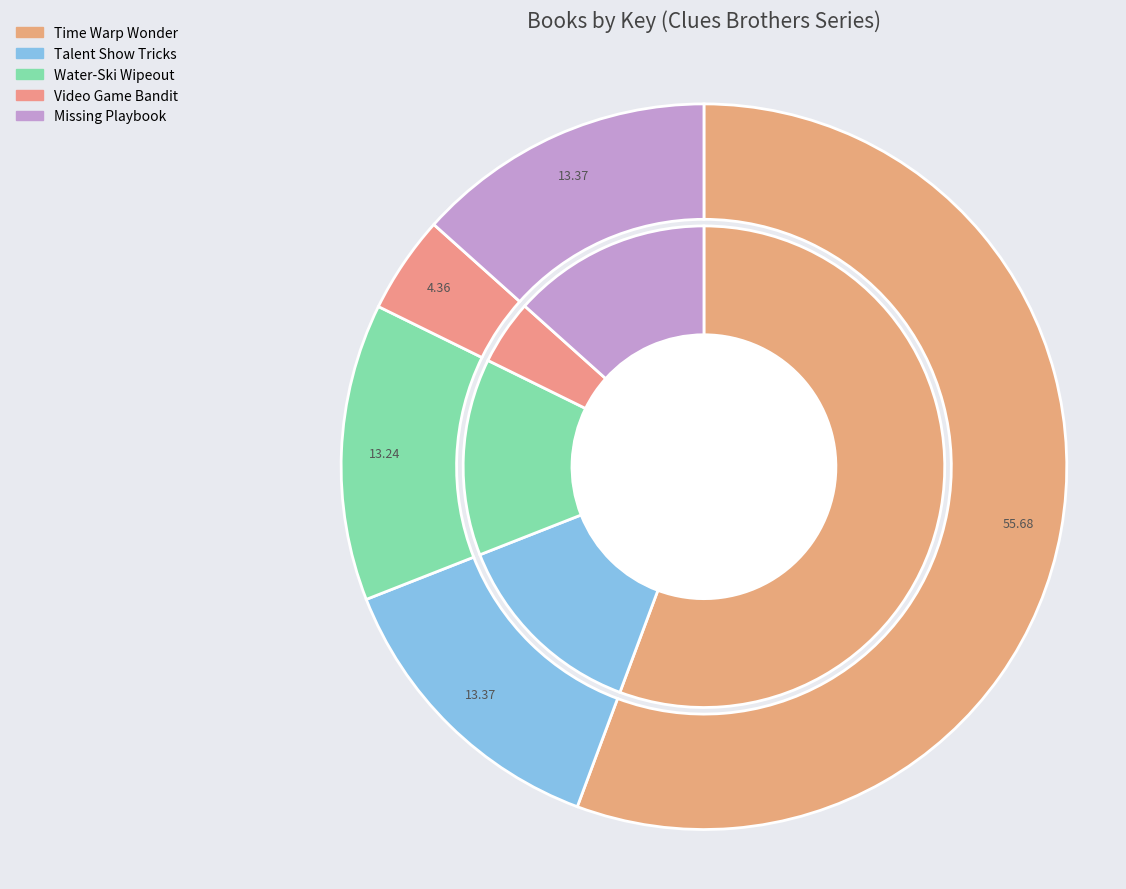

To the nearest percent, what is the combined percentage of Water-Ski Wipeout and Video Game Bandit?

18%